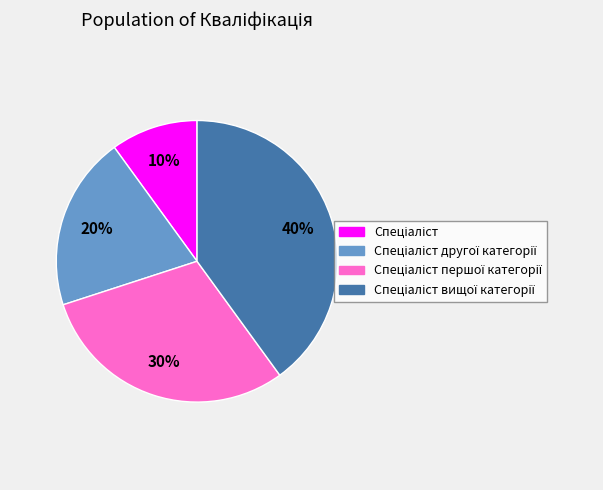

How many segments does this pie chart have?

4